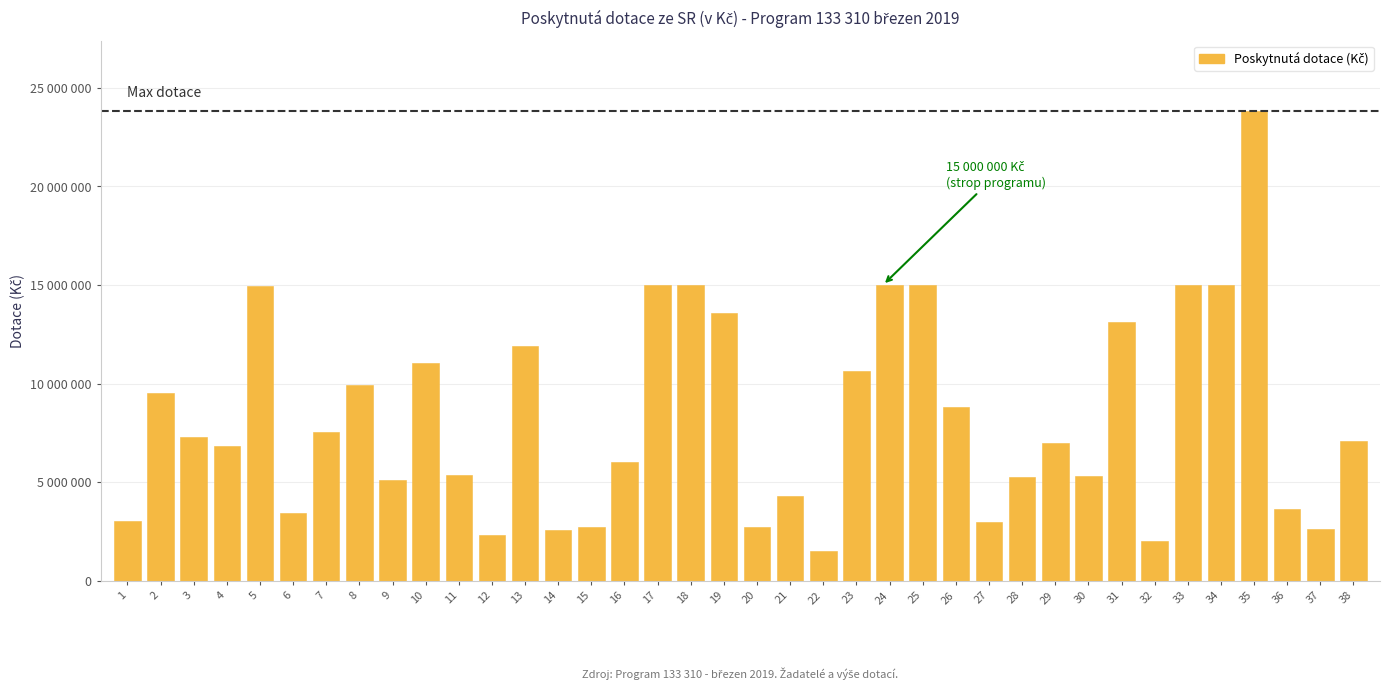

True or false: the data shows 6820000 at 4.

True